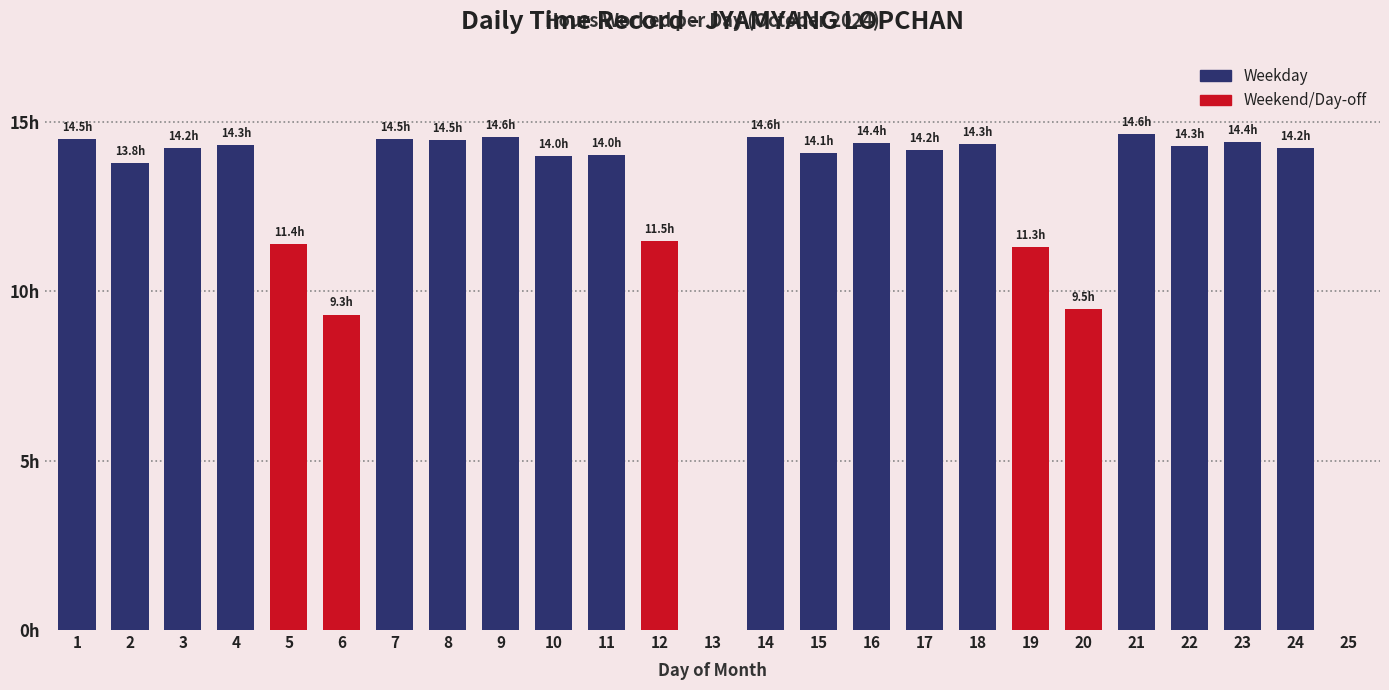

True or false: the data shows 14.6 at 14.

True